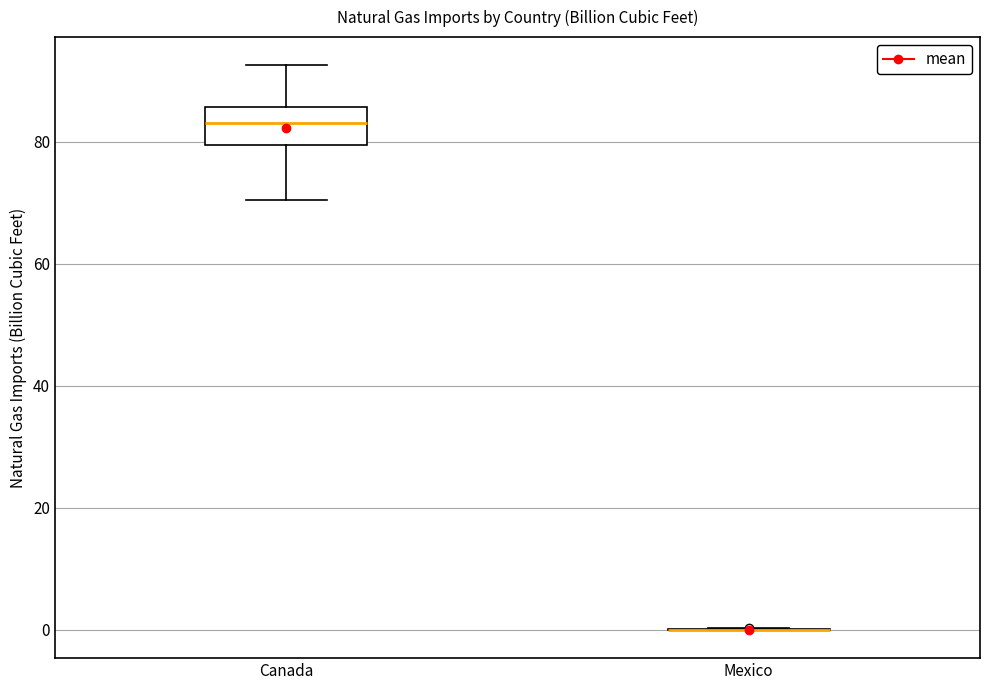

Comparing the boxes themselves (not the whiskers), which one is the tallest?

Canada